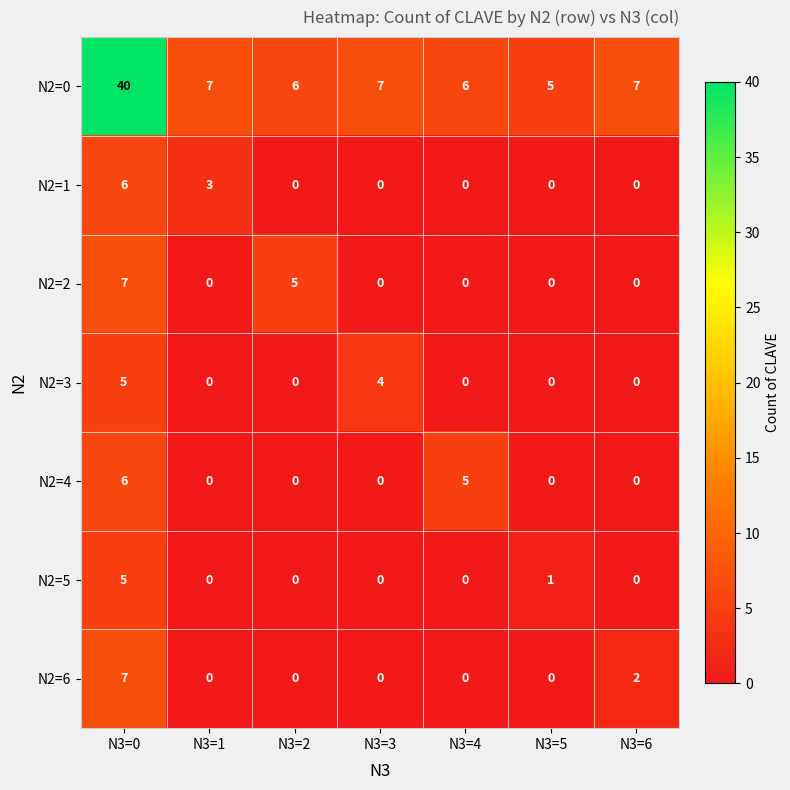

What is the maximum value shown in the chart?

40